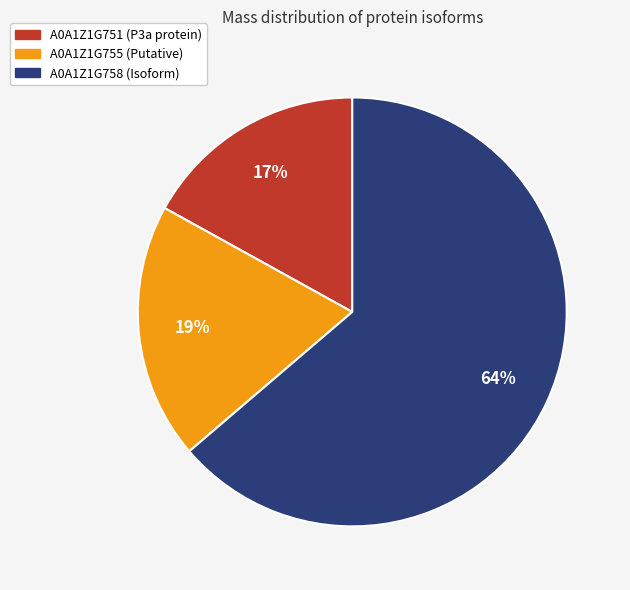

Which slice is the largest?

A0A1Z1G758 (Isoform)